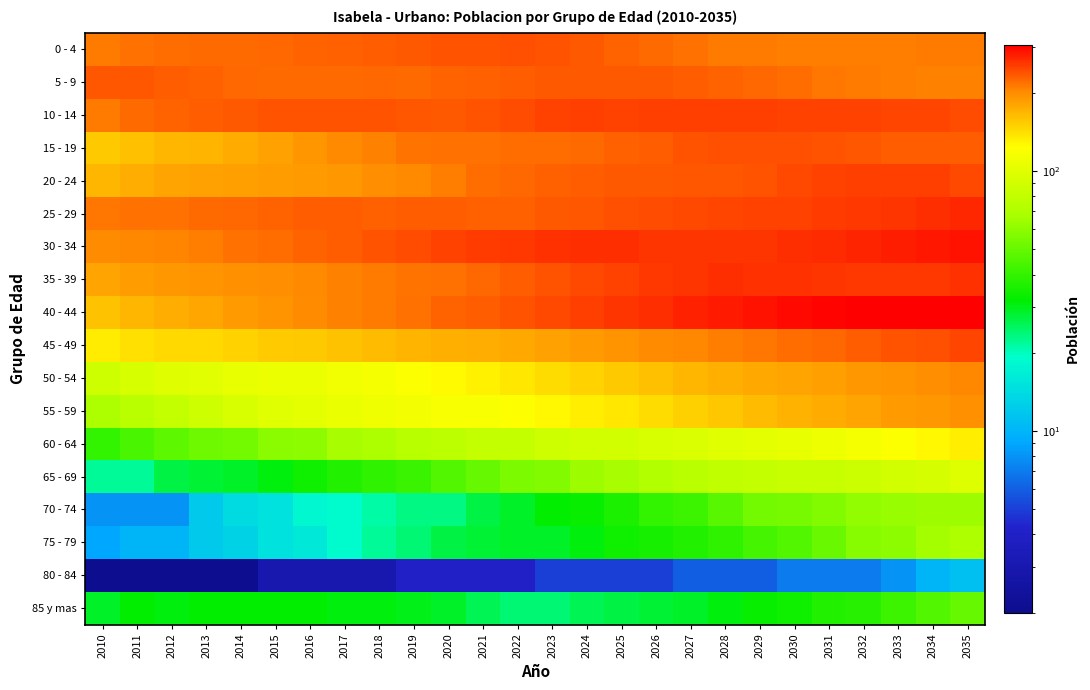

Which series changed the most between 2012 and 2021?

40 - 44